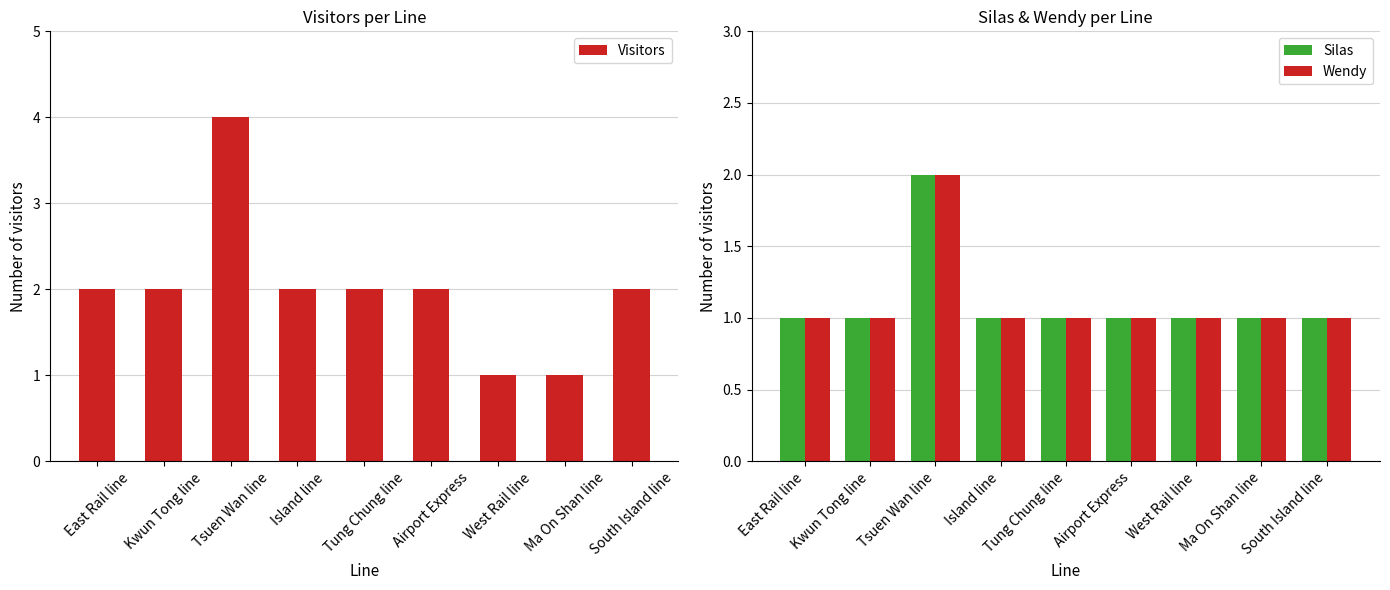

What is the difference between the maximum and minimum values in the Silas series?

1